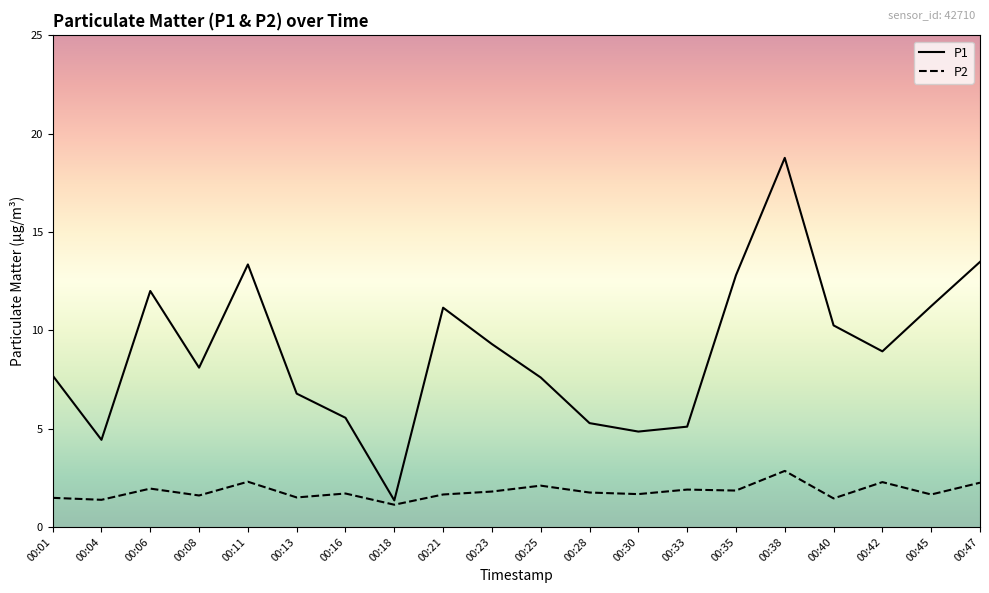

What is the total value across all series at 00:45?

12.9